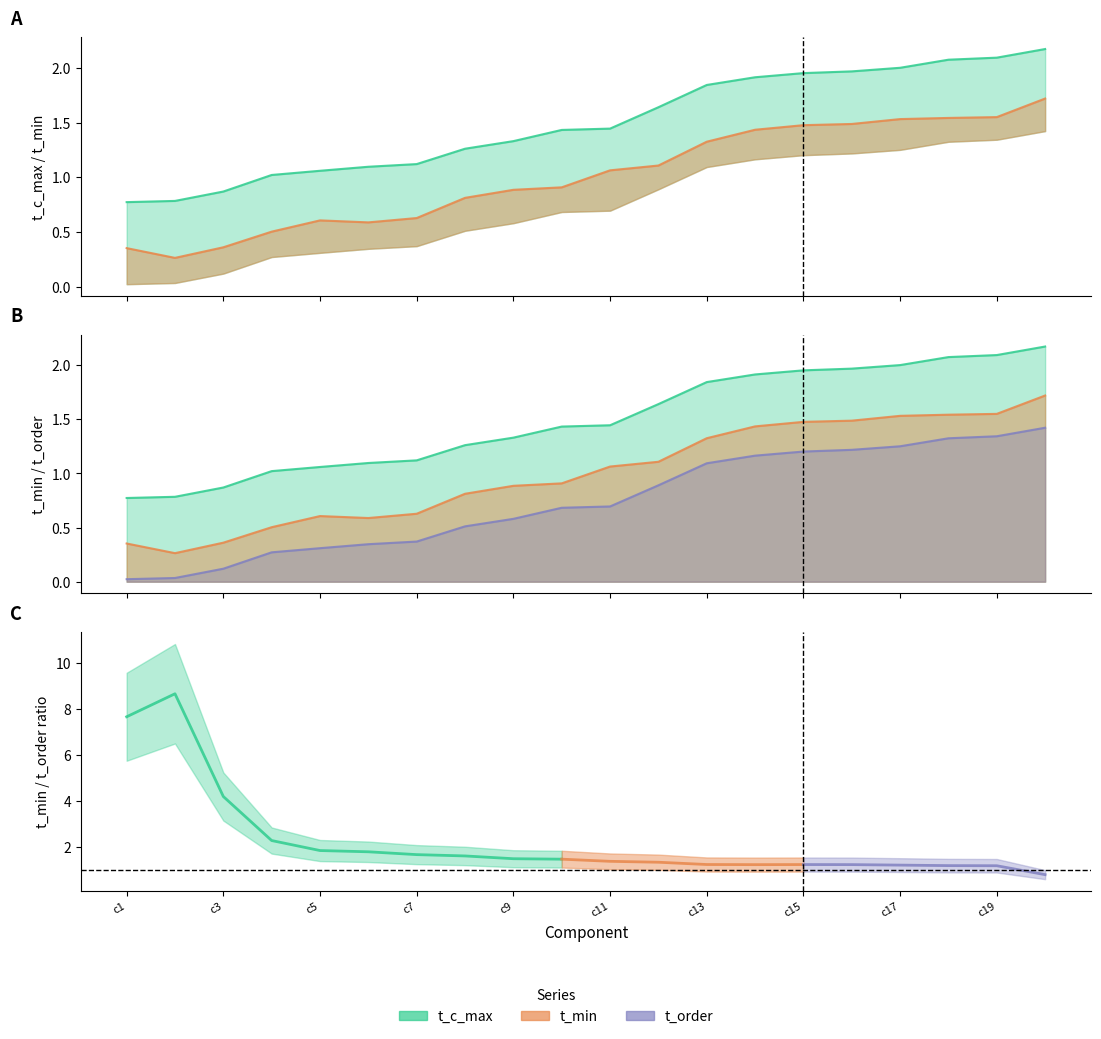

At which label does t_order reach its peak?

c20